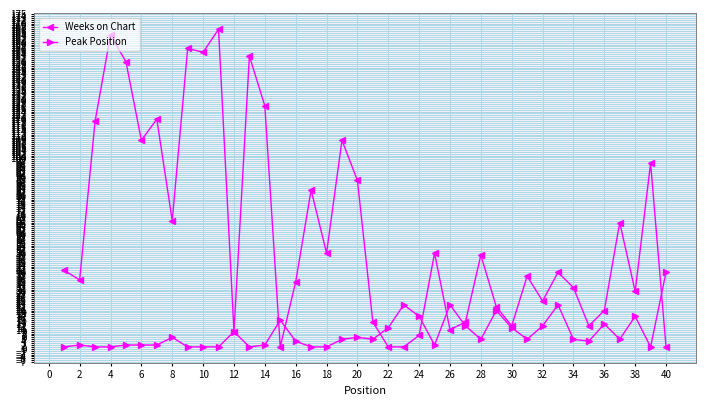

What is the difference between the maximum and minimum values in the Weeks on Chart series?

166